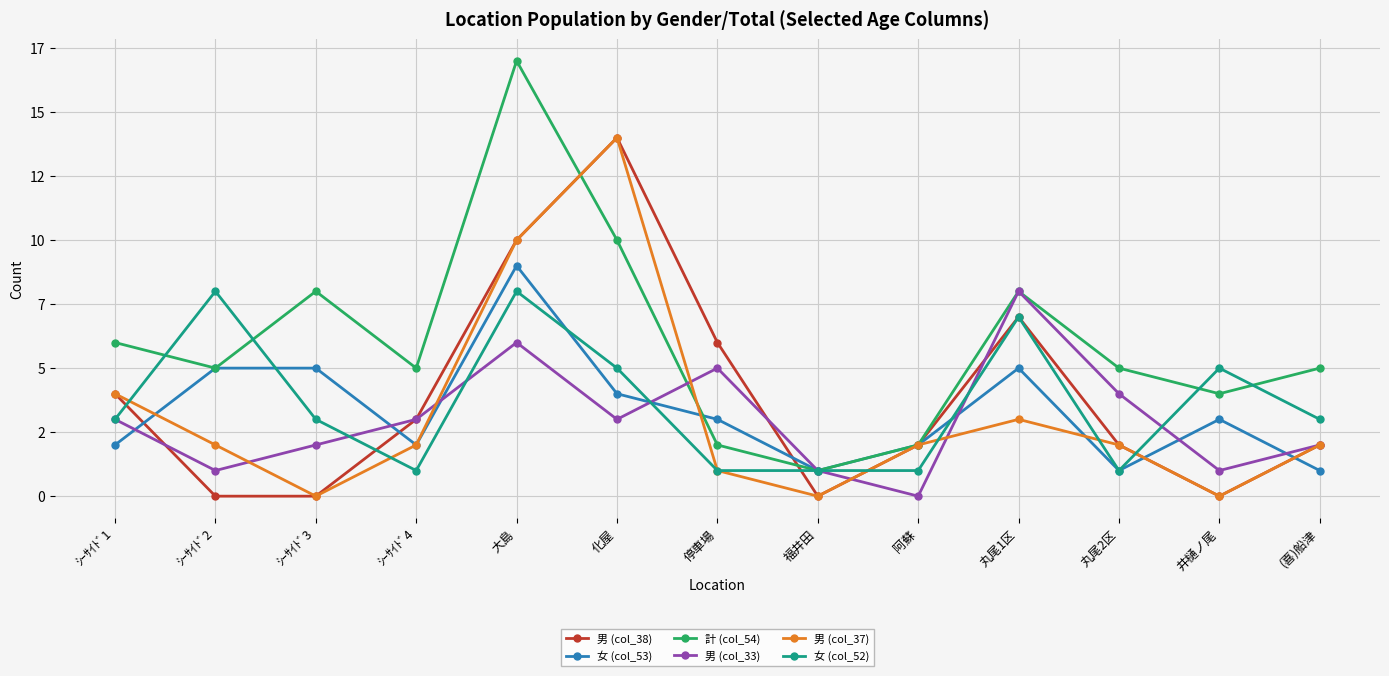

How many data points in 男 (col_33) are above 3?

4